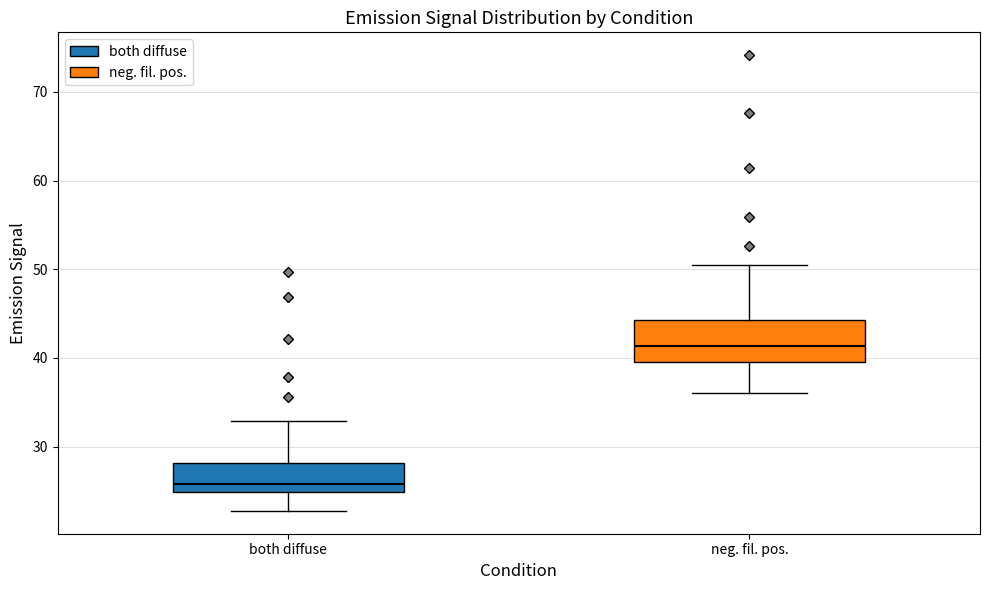

Which box is the tallest, from its lower edge to its upper edge?

neg. fil. pos.